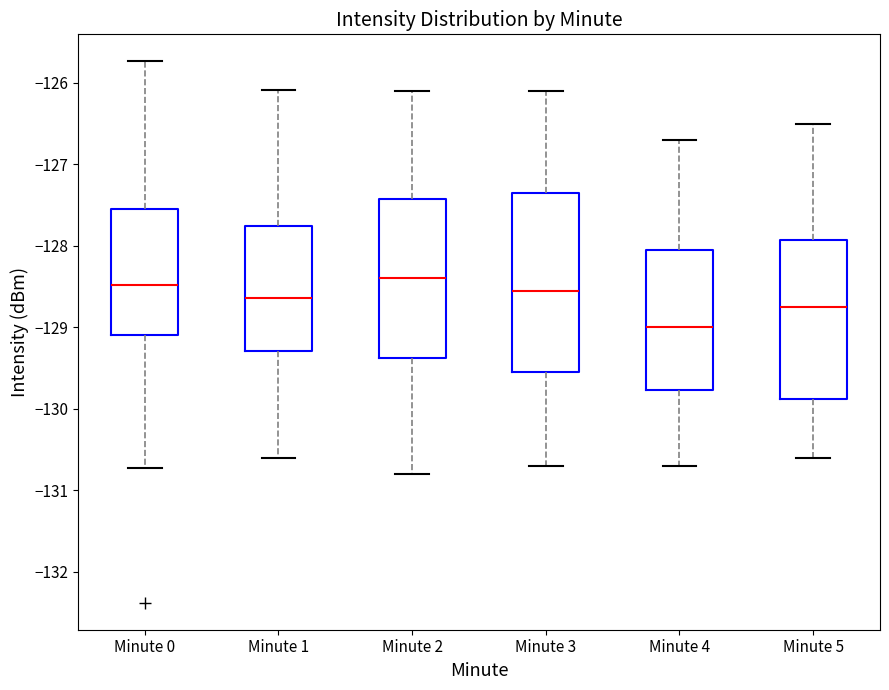

Reading left to right, read every box against the y-axis: the position of its median line, the range the box covers, and the ends of its whiskers. The values are not printed on the chart, so give them approximately, as read against the axis.

Minute 0: median -128.5, box -129.1 to -127.6, whiskers -130.7 to -125.7
Minute 1: median -128.6, box -129.3 to -127.8, whiskers -130.6 to -126.1
Minute 2: median -128.4, box -129.4 to -127.4, whiskers -130.8 to -126.1
Minute 3: median -128.5, box -129.5 to -127.3, whiskers -130.7 to -126.1
Minute 4: median -129.0, box -129.8 to -128.0, whiskers -130.7 to -126.7
Minute 5: median -128.7, box -129.9 to -127.9, whiskers -130.6 to -126.5